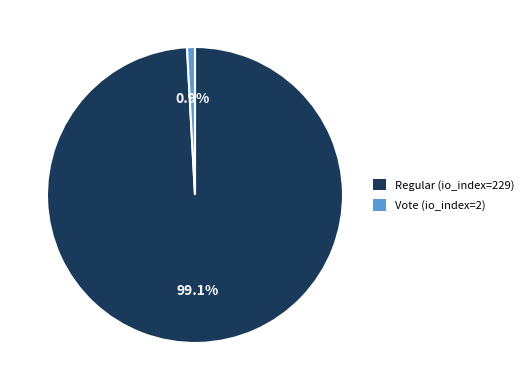

To the nearest percent, what is the combined percentage of Regular (io_index=229) and Vote (io_index=2)?

100%